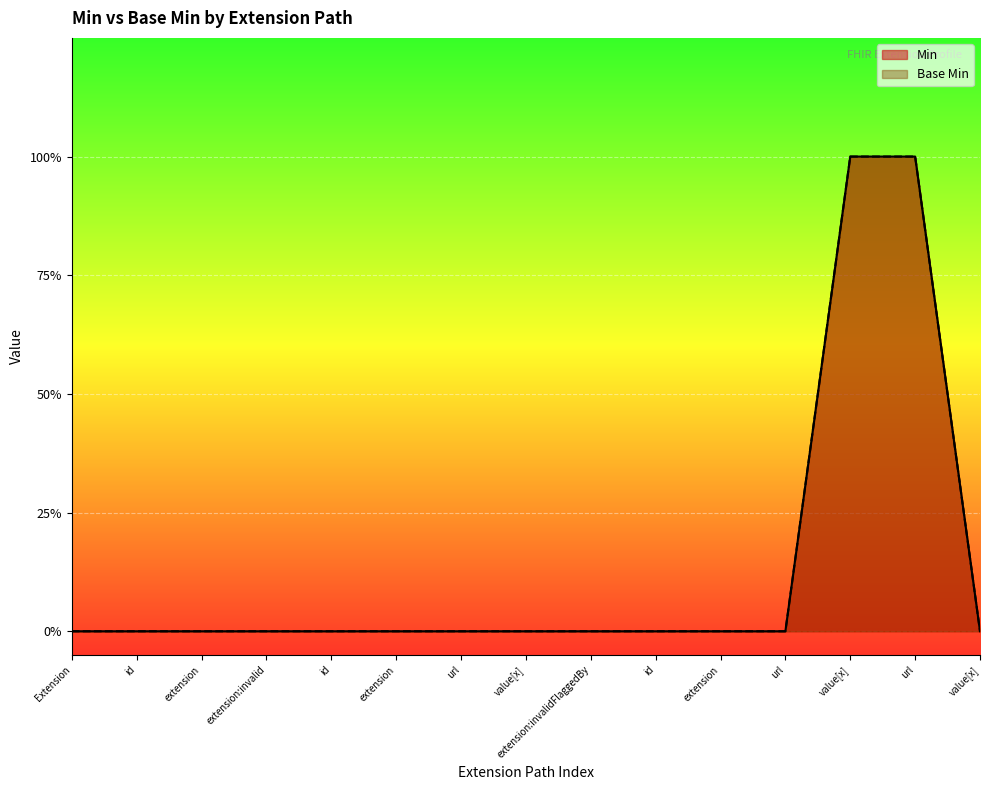

True or false: Base Min has a value of 0 at value[x].

False